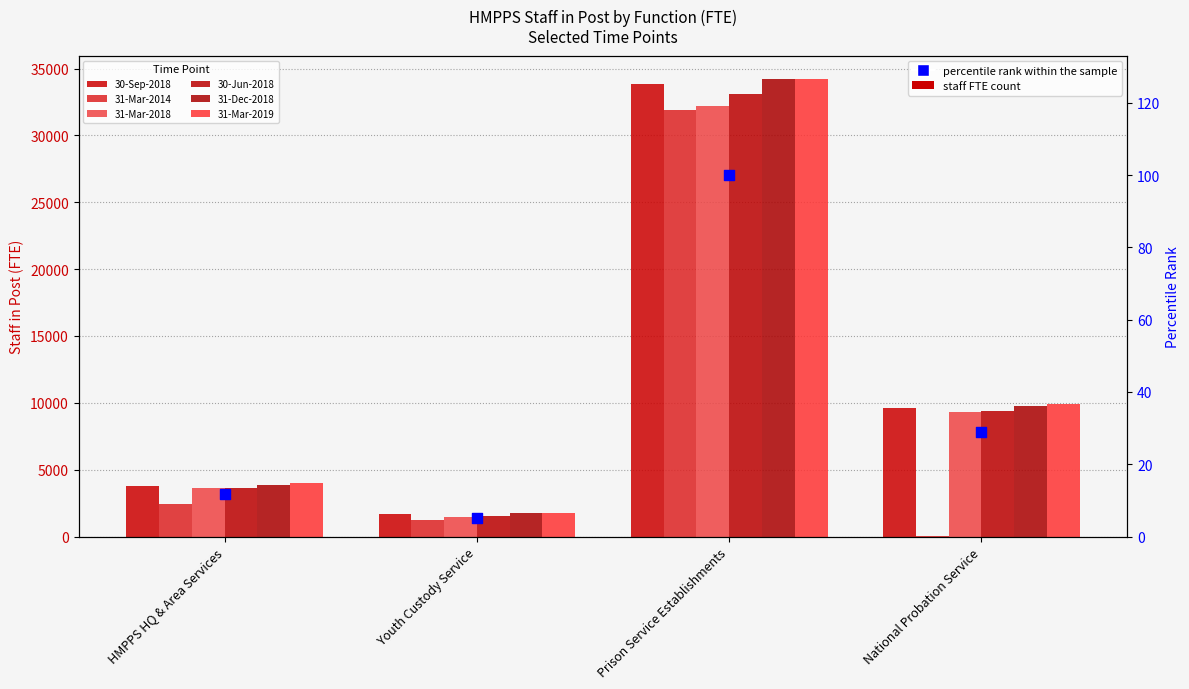

Which series contains the lowest Y value?

31-Mar-2014